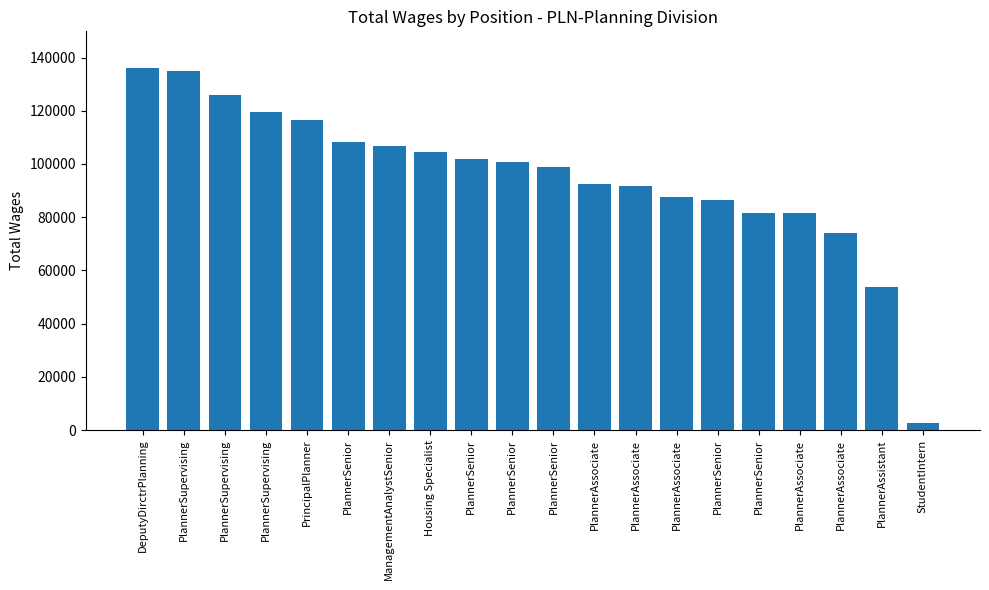

Between PlannerSupervising and DeputyDirctrPlanning, which is larger?

DeputyDirctrPlanning